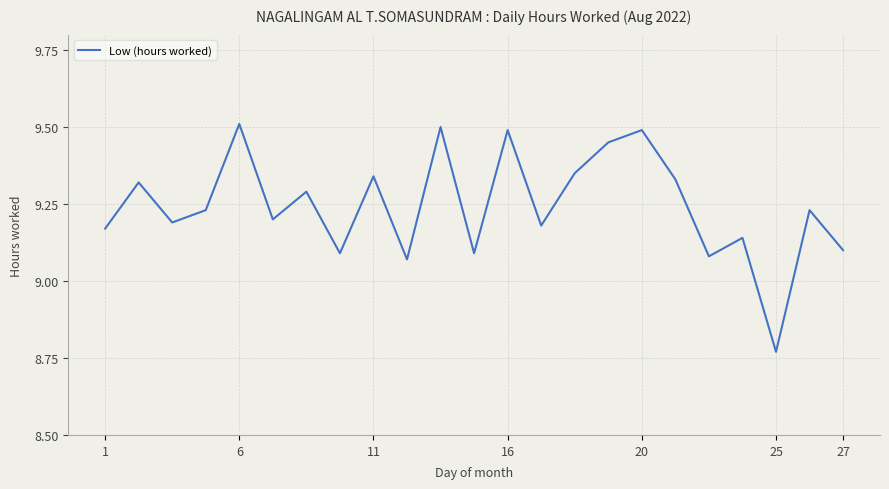

What is the maximum value shown in the chart?

9.5